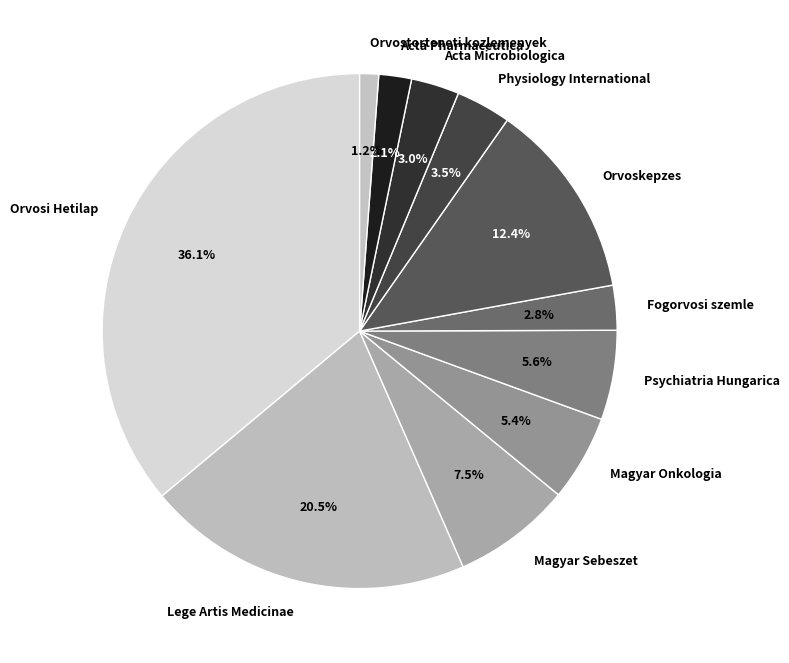

What percentage do Orvostorteneti kozlemenyek and Orvoskepzes together represent?

13.6%